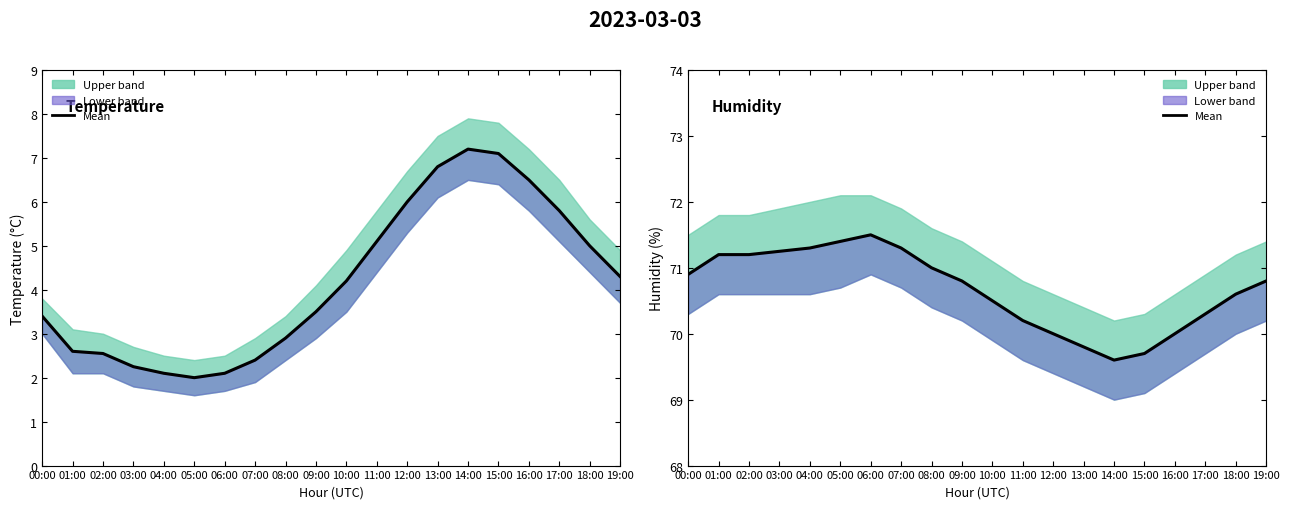

Reading left to right, extract all data points from this chart.

temperature: 3.4	2.6	2.5	2.2	2.1	2.0	2.1	2.4	2.9	3.5	4.2	5.1	6.0	6.8	7.2	7.1	6.5	5.8	5.0	4.3
humidity: 70.9	71.2	71.2	71.2	71.3	71.4	71.5	71.3	71.0	70.8	70.5	70.2	70.0	69.8	69.6	69.7	70.0	70.3	70.6	70.8